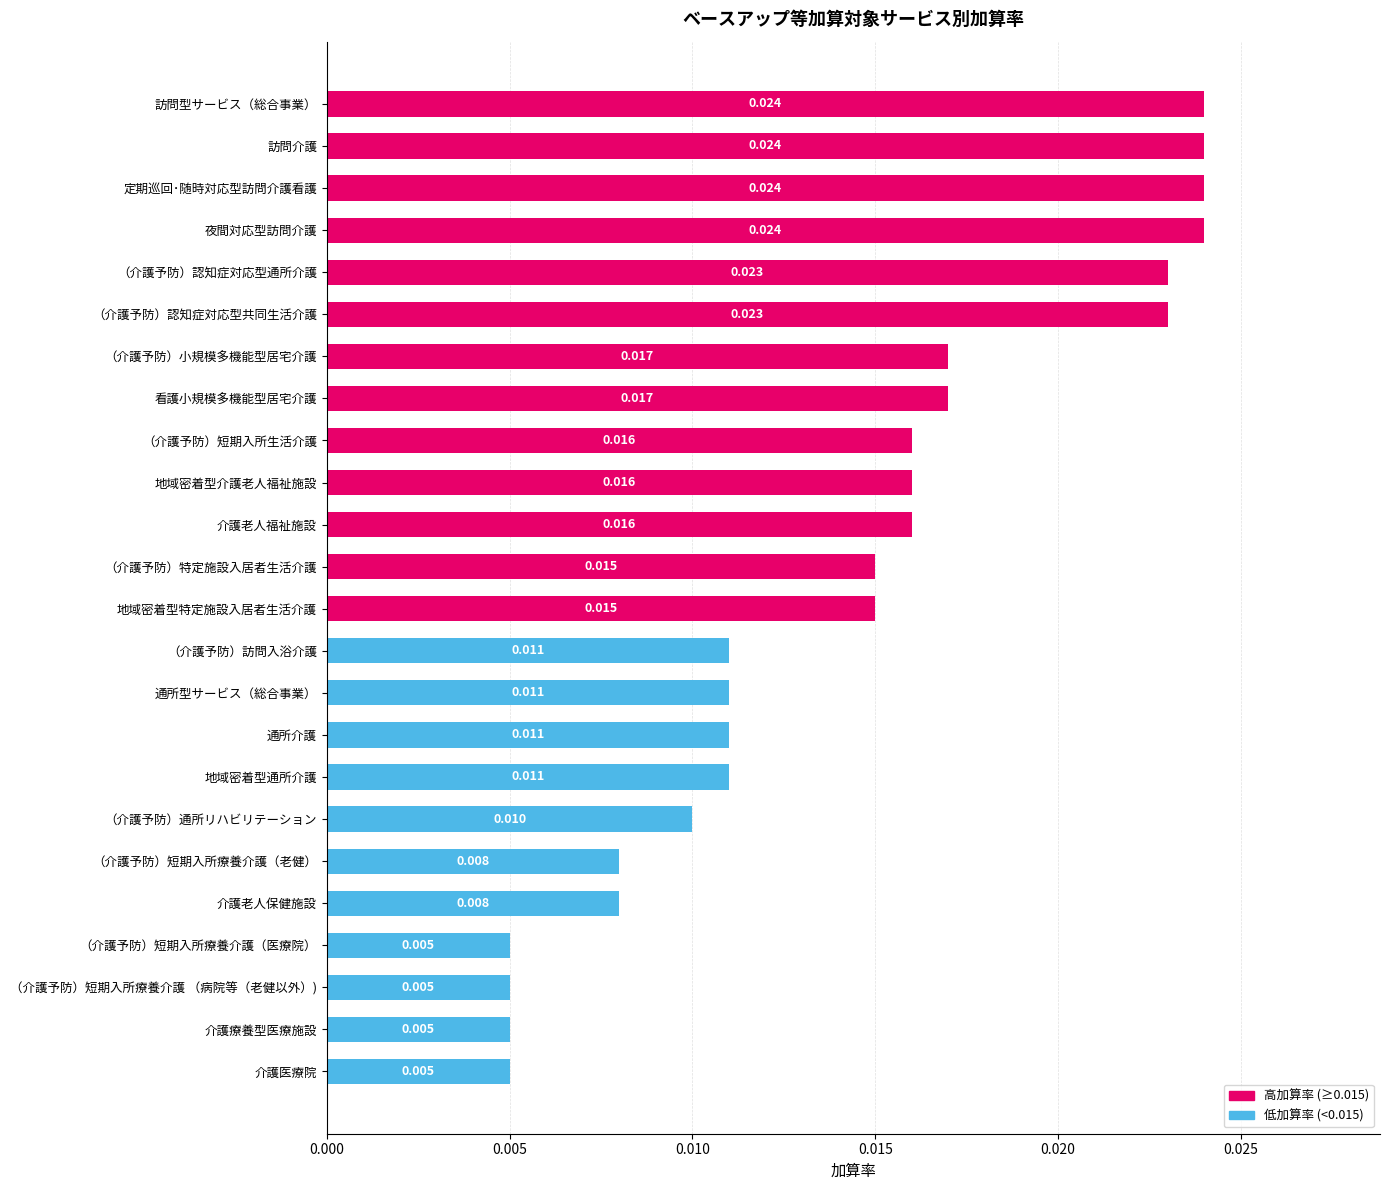

Which has a higher value, 介護療養型医療施設 or （介護予防）短期入所生活介護?

（介護予防）短期入所生活介護